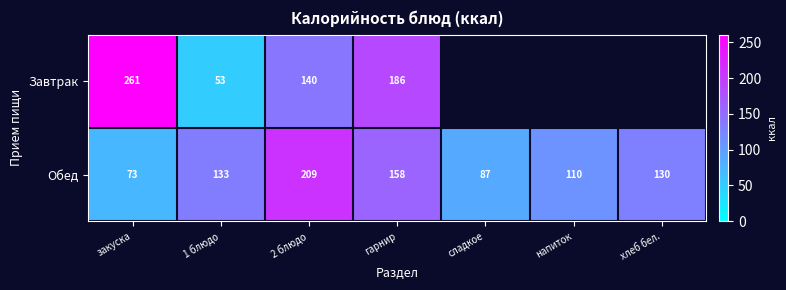

At закуска, list the series in order from largest to smallest.

Завтрак, Обед